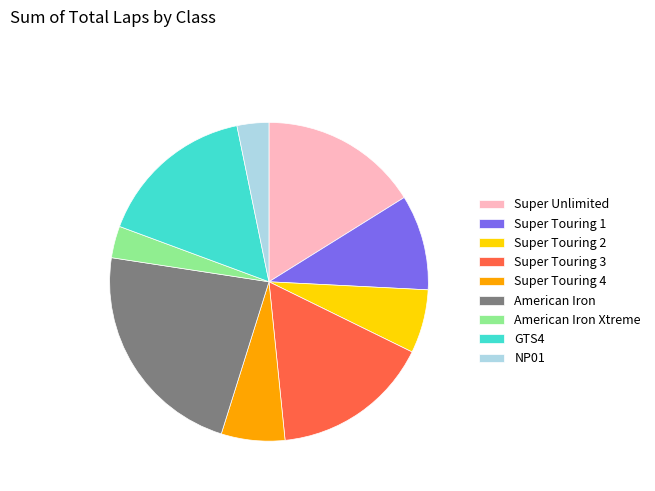

What is the largest slice in the pie chart?

American Iron